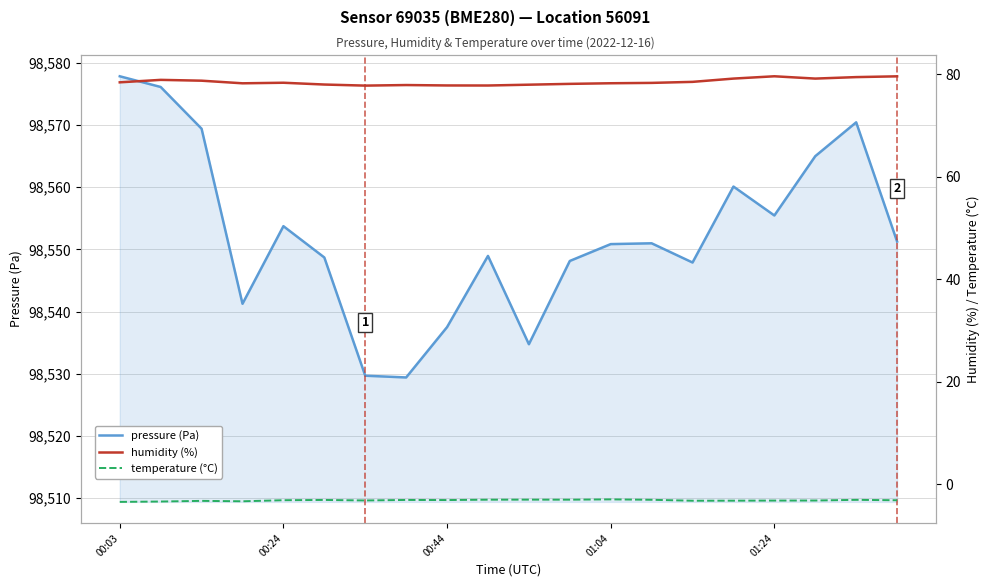

At how many categories does at least one series exceed 29459?

20